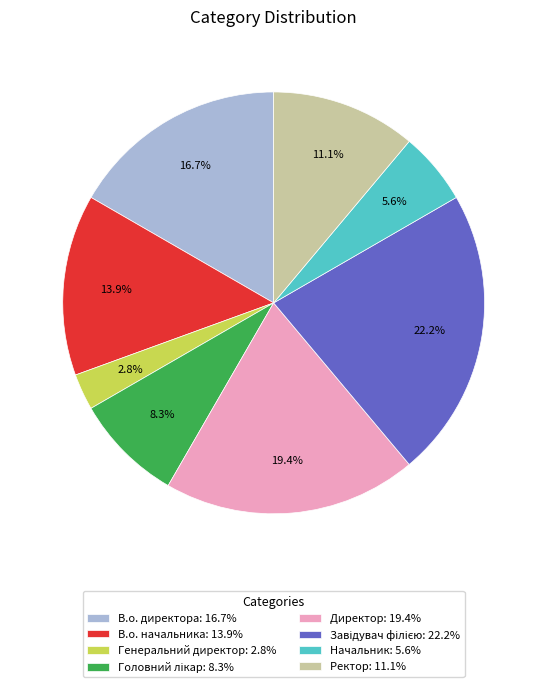

Combined, do Директор: 19.4% and В.о. директора: 16.7% account for over 50%?

No